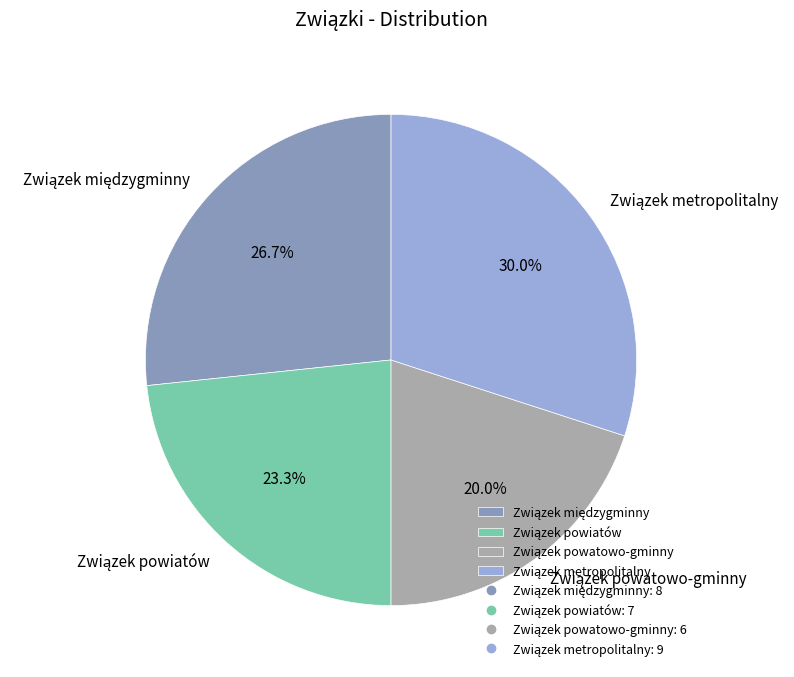

Does any single category account for the majority?

No